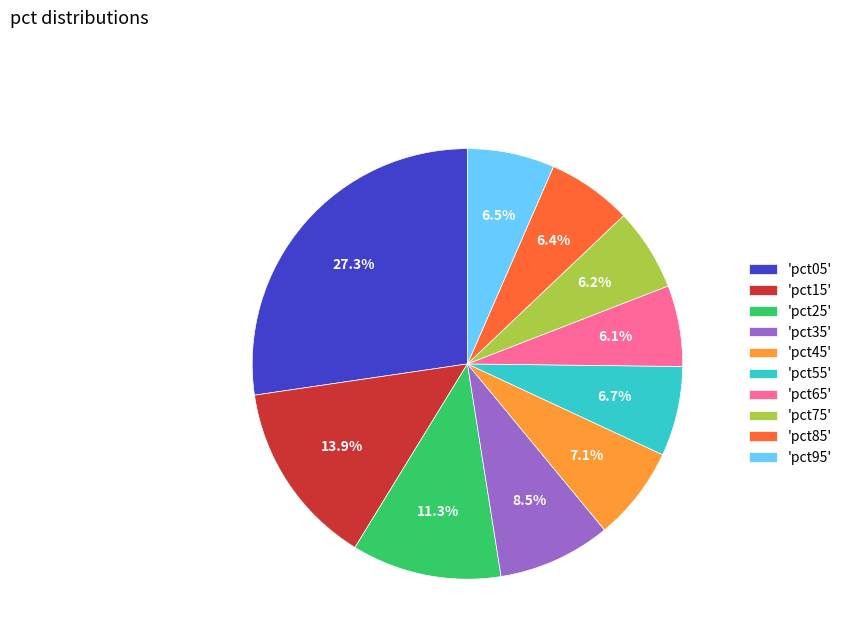

Approximately how many times larger is the value at 'pct95' compared to 'pct35'?

0.8